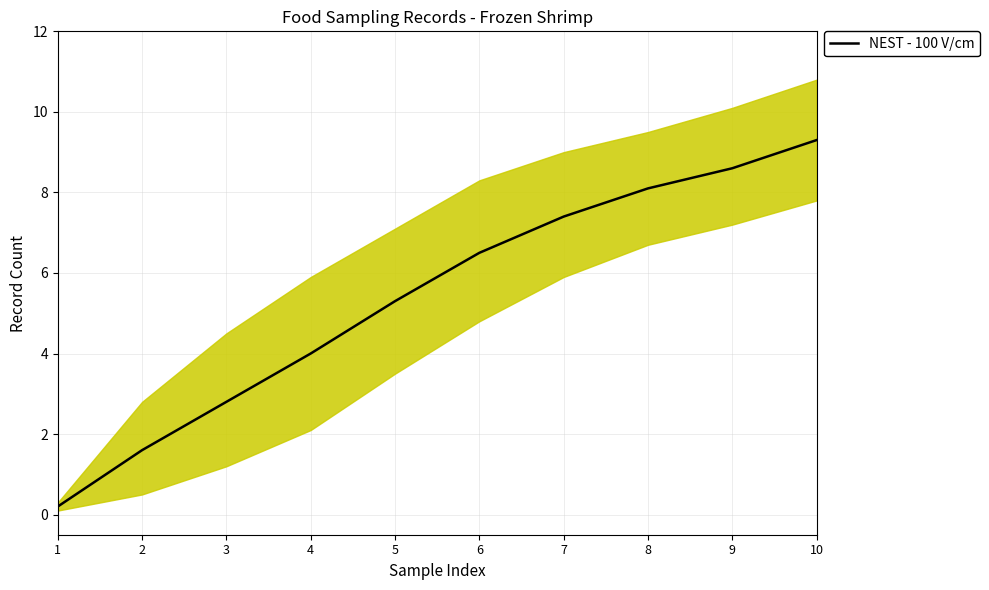

What is the maximum value shown in the chart?

9.3